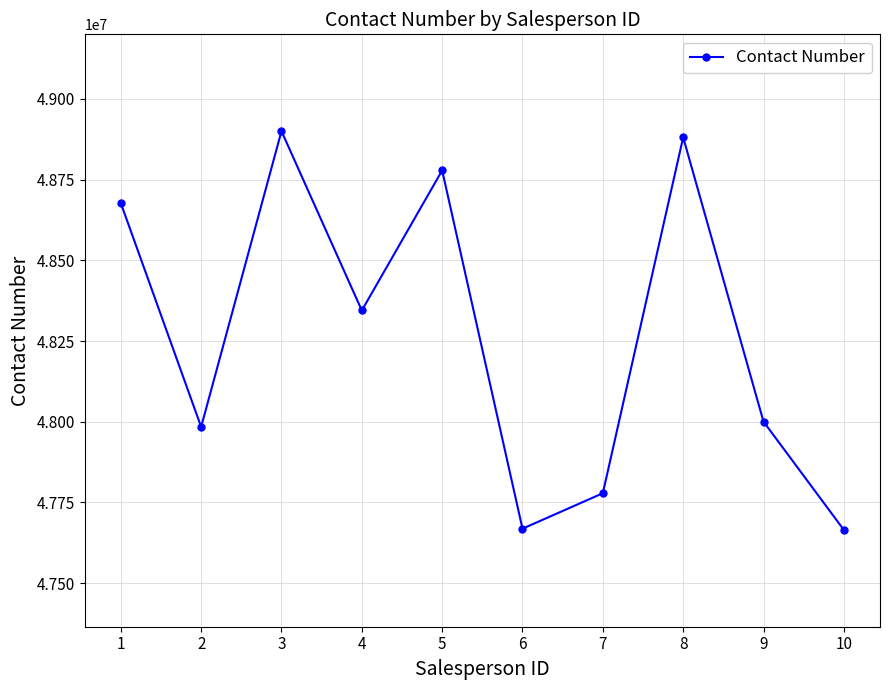

Does the chart have visible grid lines?

Yes